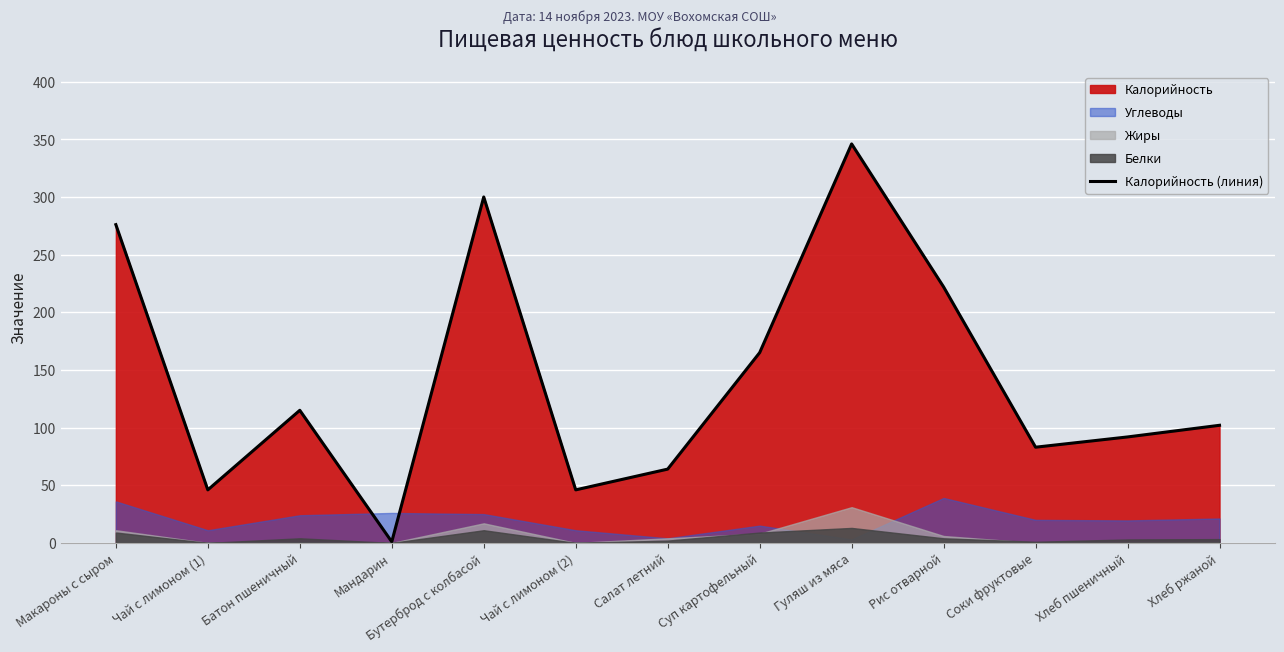

What is the smallest value displayed?

1.0